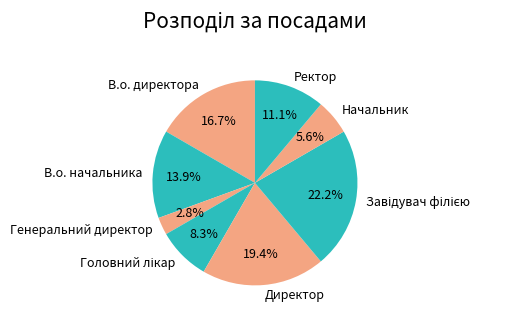

What percentage is NOT represented by В.о. директора?

83.3%